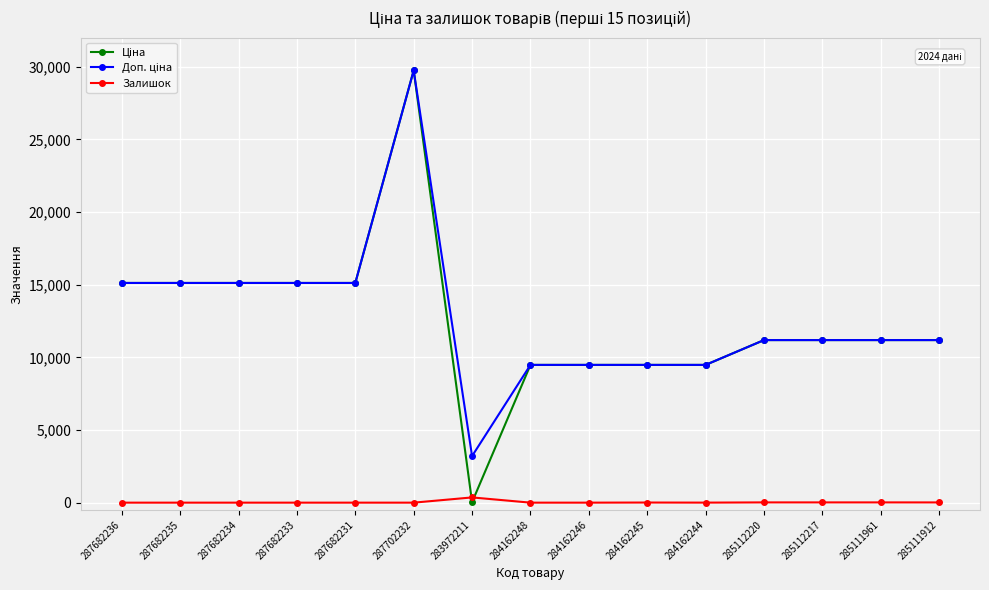

True or false: Залишок has more than 0 interior local peaks.

True